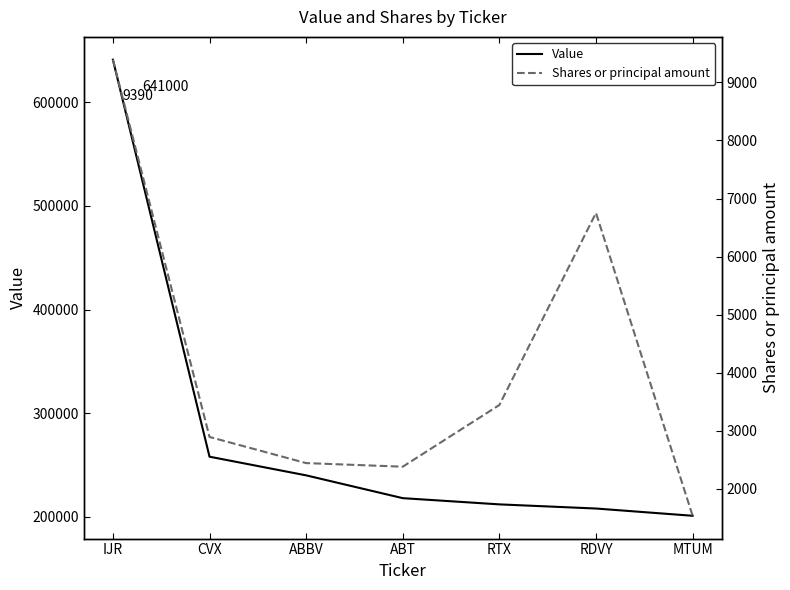

True or false: Value and Shares or principal amount cross at least once.

False